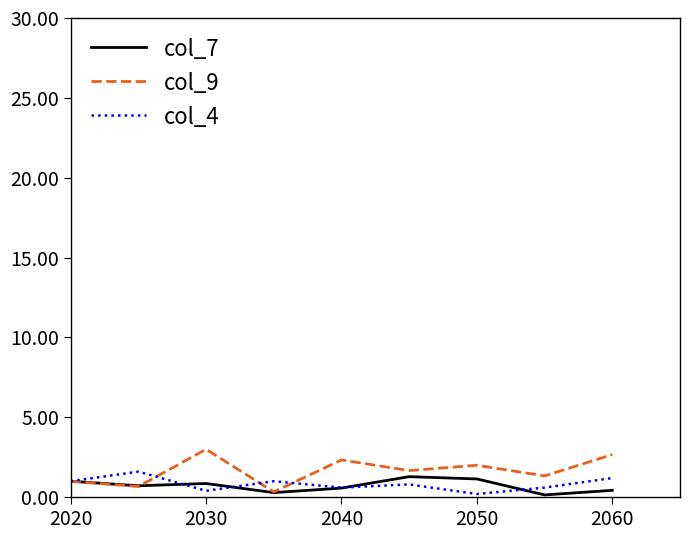

Does the chart display data point markers on the line(s)?

No